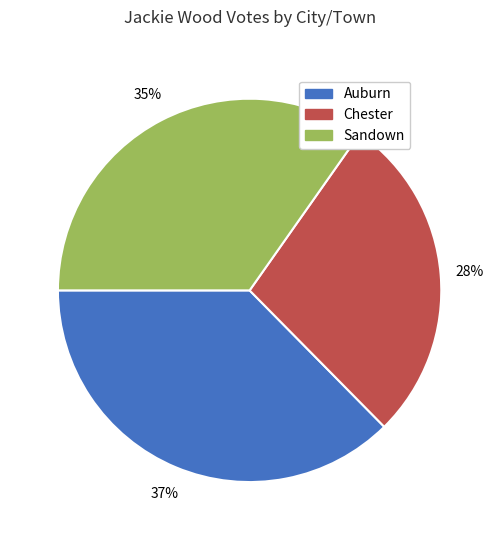

To the nearest percent, what is the difference between the Sandown and Chester slice percentages?

7%